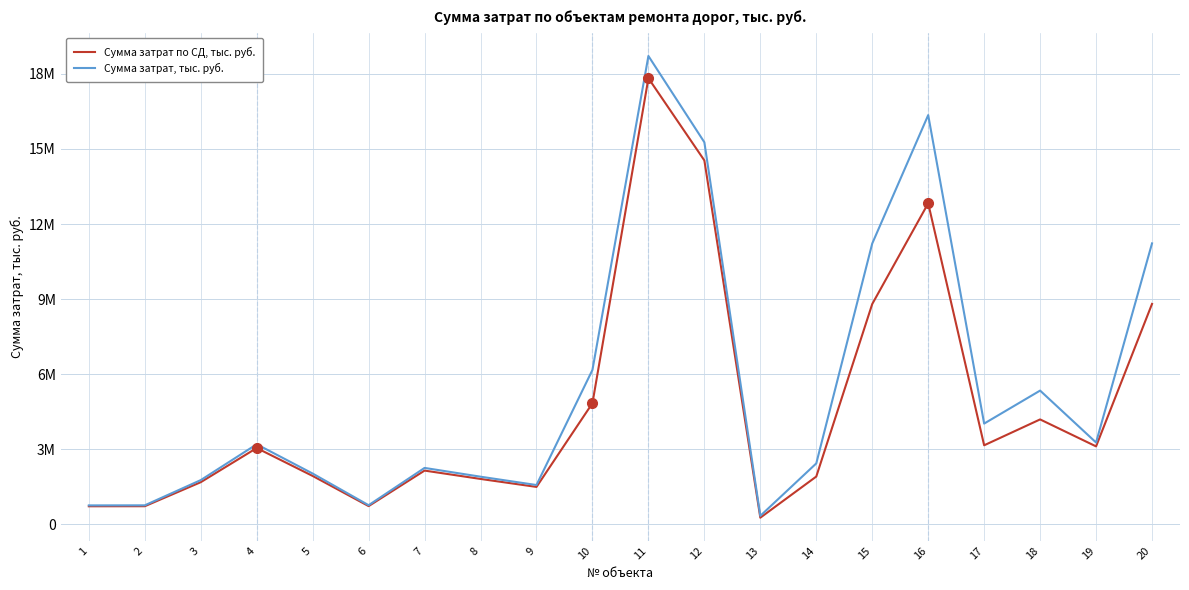

Is the value of Сумма затрат по СД, тыс. руб. at 12 greater than the value of Сумма затрат, тыс. руб. at 18?

Yes